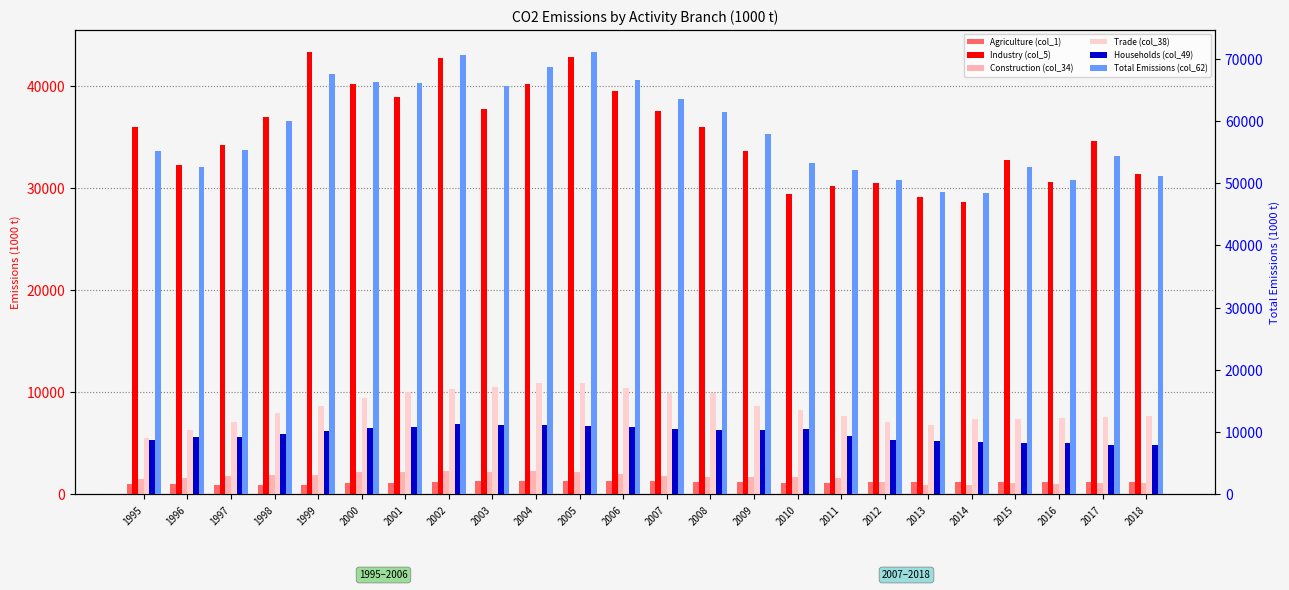

At which label is Households (col_49) closest to 9604?

2011